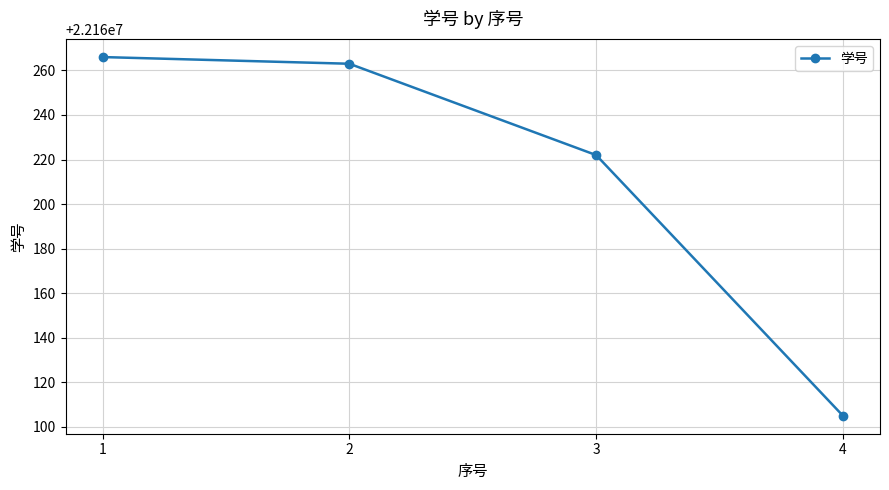

What is the difference between the maximum and minimum values?

161